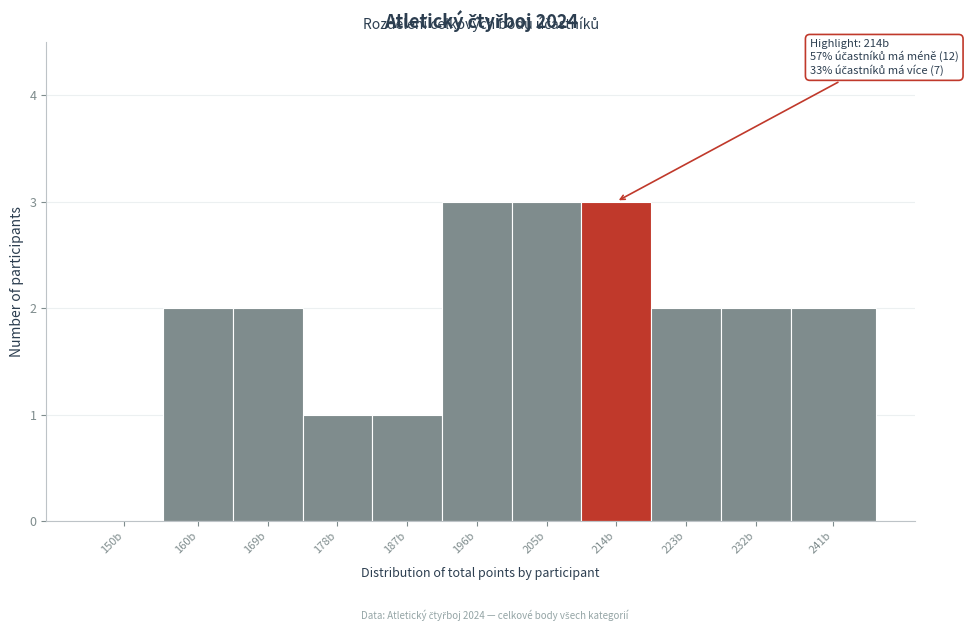

Reading left to right, list all the values displayed in this chart.

150b=0	160b=2	169b=2	178b=1	187b=1	196b=3	205b=3	214b=3	223b=2	232b=2	241b=2